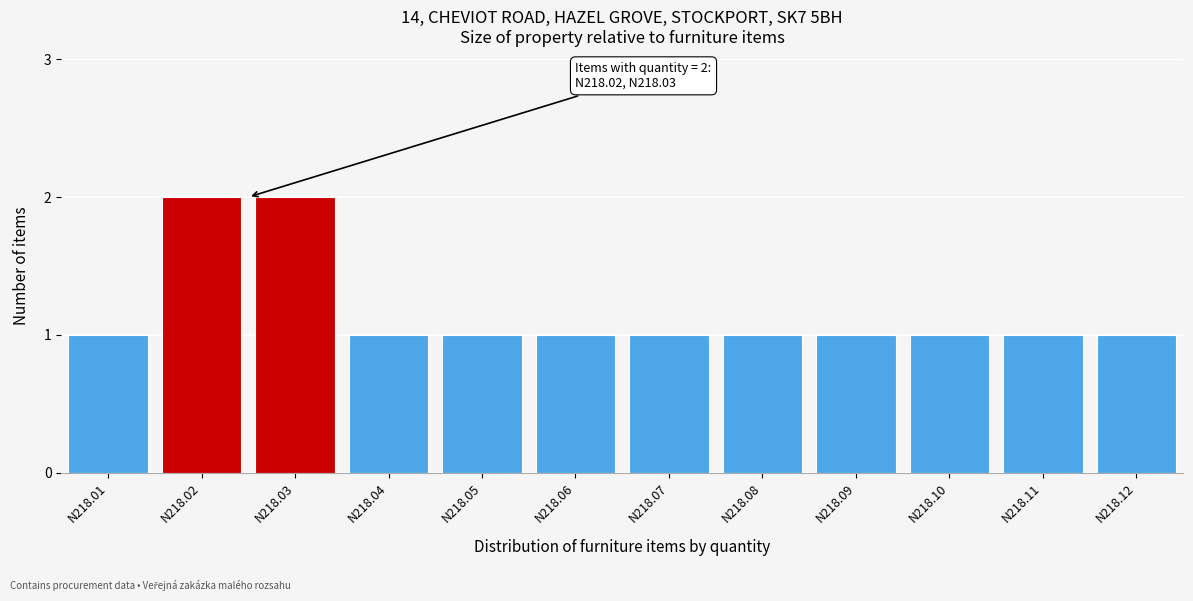

Reading left to right, what are all the values shown in this chart?

N218.01=1	N218.02=2	N218.03=2	N218.04=1	N218.05=1	N218.06=1	N218.07=1	N218.08=1	N218.09=1	N218.10=1	N218.11=1	N218.12=1